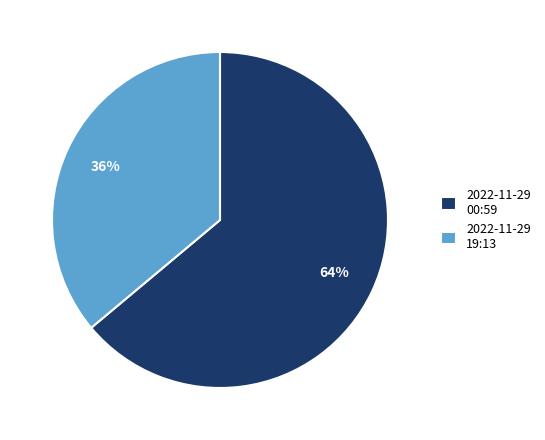

Rank the categories by value from lowest to highest.

2022-11-29 19:13, 2022-11-29 00:59